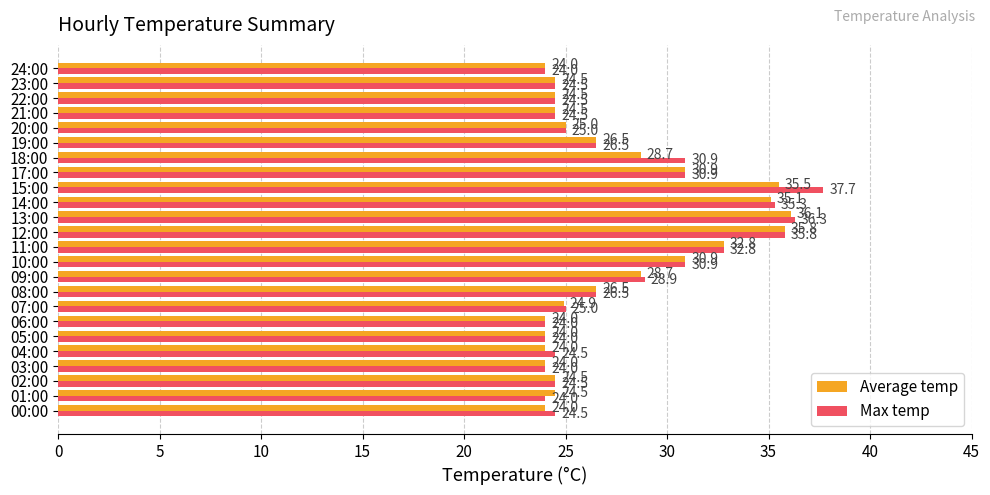

What is the total value across all series at 23:00?

49.0